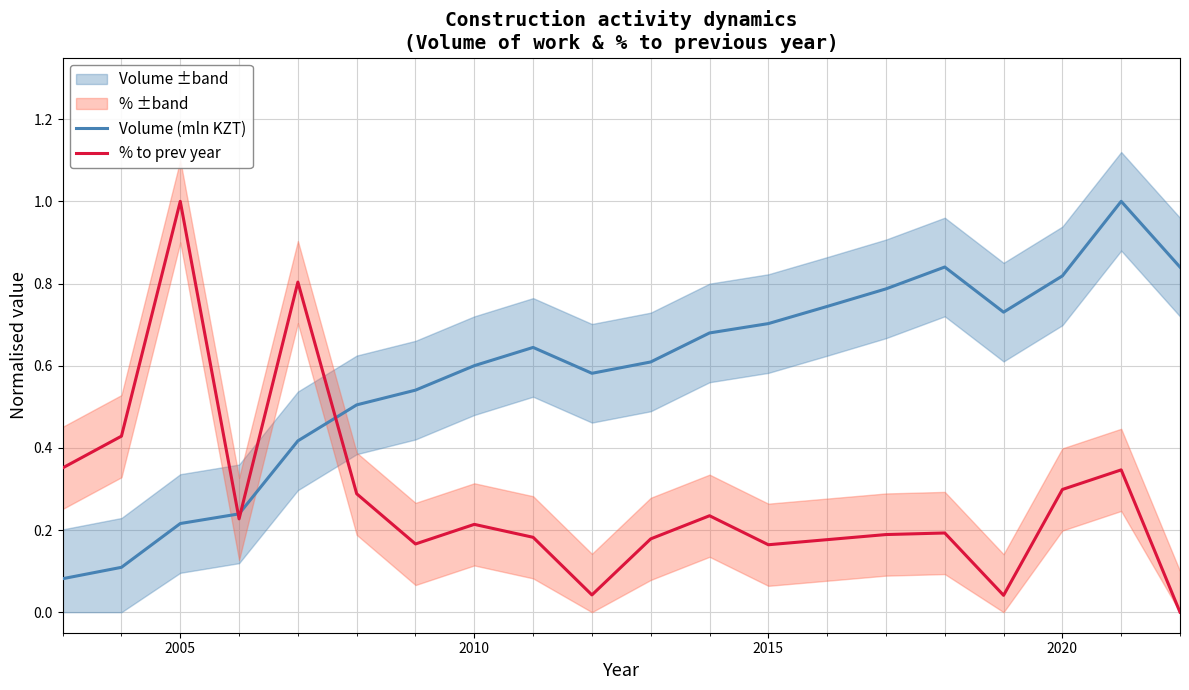

What is the highest value of the % to prev year series?

1.0